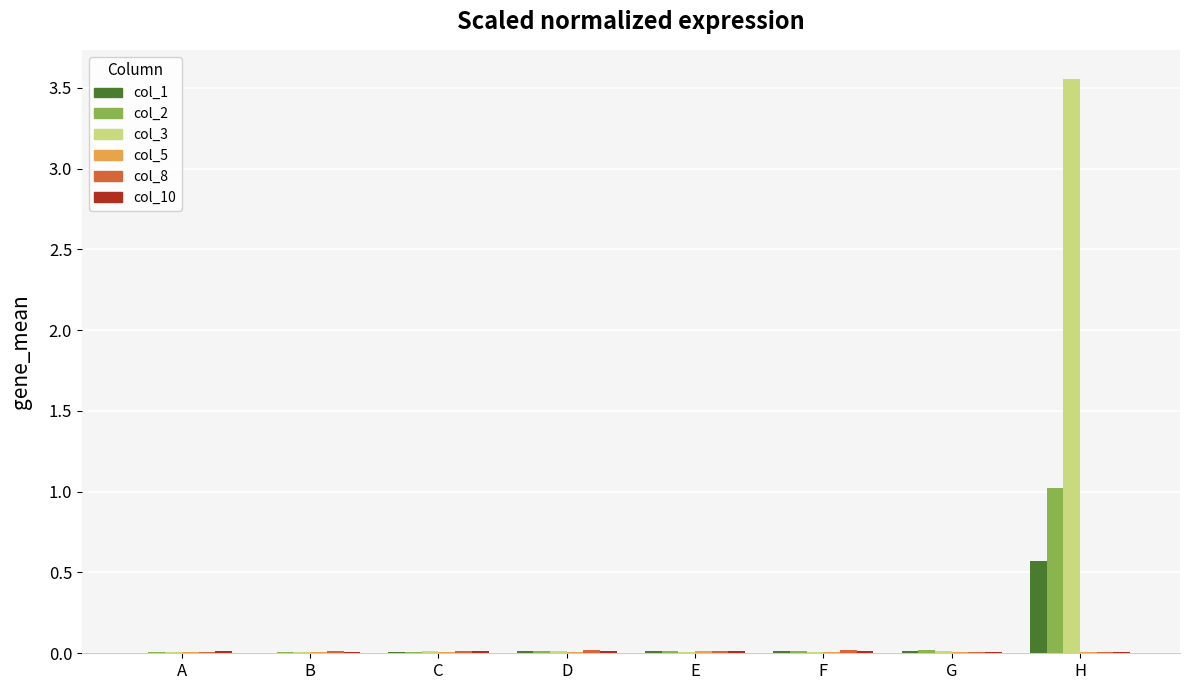

What is the sum of all col_2 values?

1.1